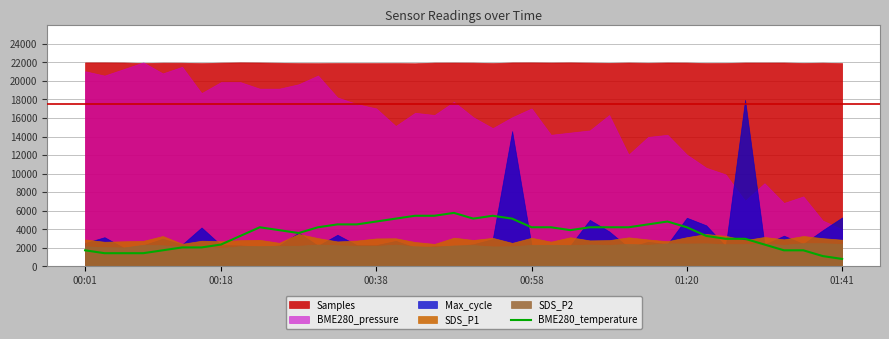

What is the minimum value shown in the chart?

800.0